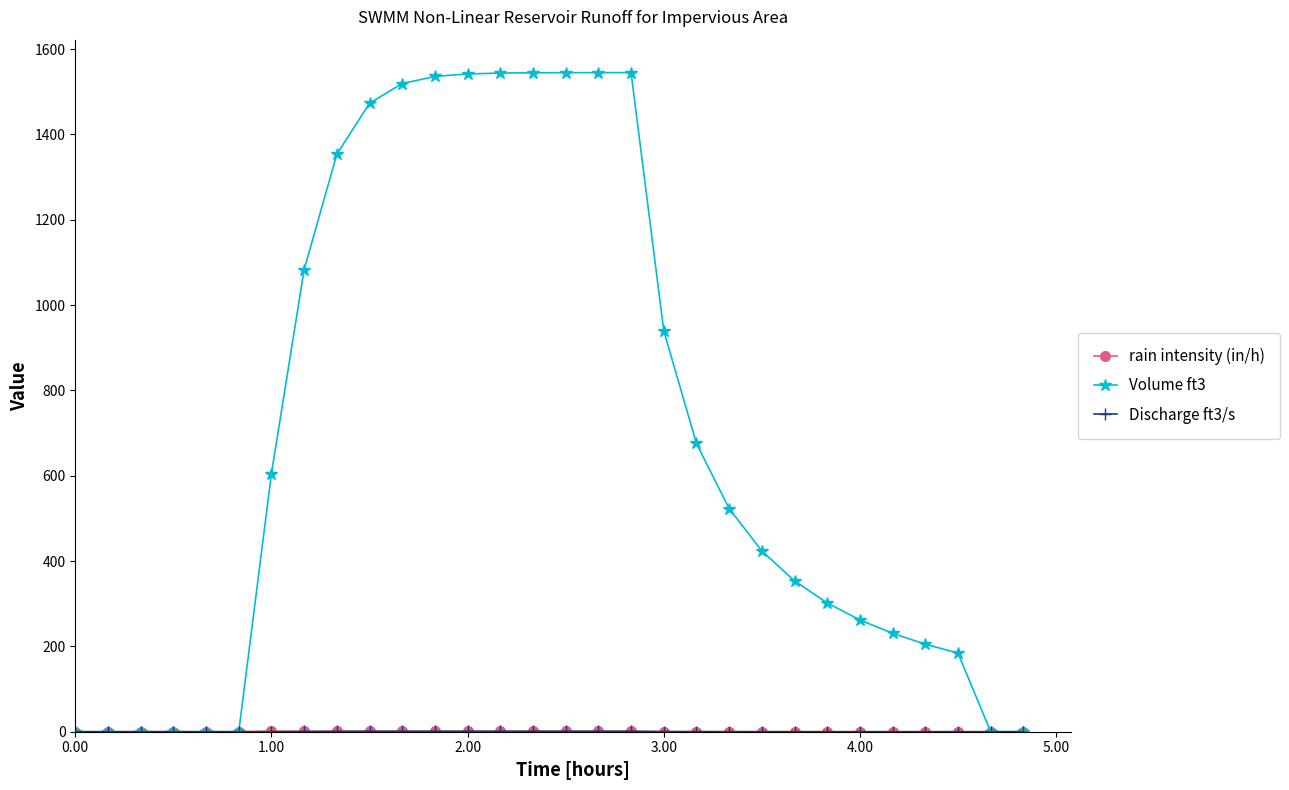

What is the greatest value displayed?

1544.8